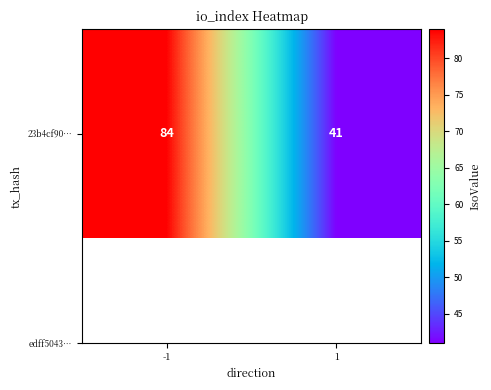

List the labels in order of value, smallest first.

1, -1